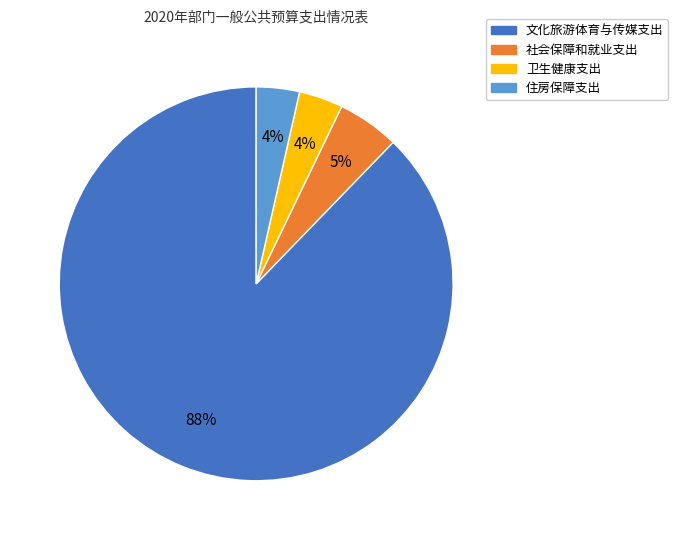

Between 社会保障和就业支出 and 文化旅游体育与传媒支出, which is larger?

文化旅游体育与传媒支出